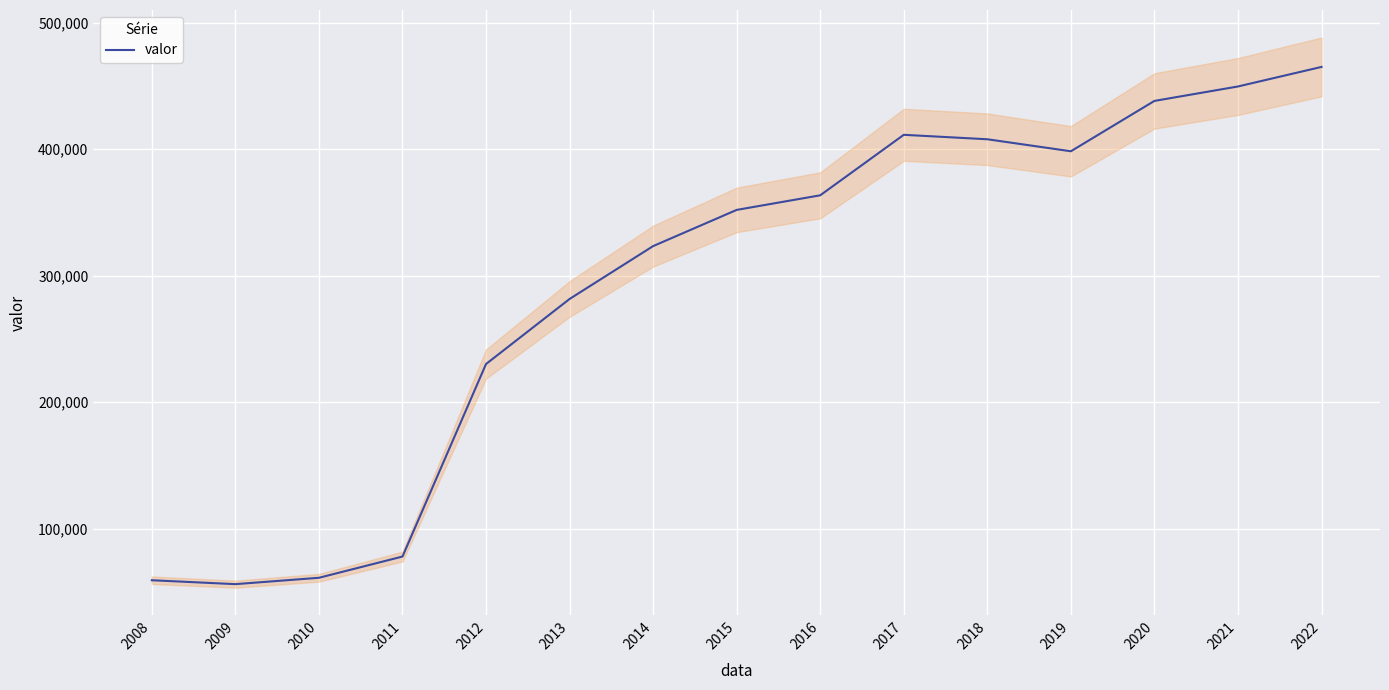

At which category does the data reach its first local peak?

2017